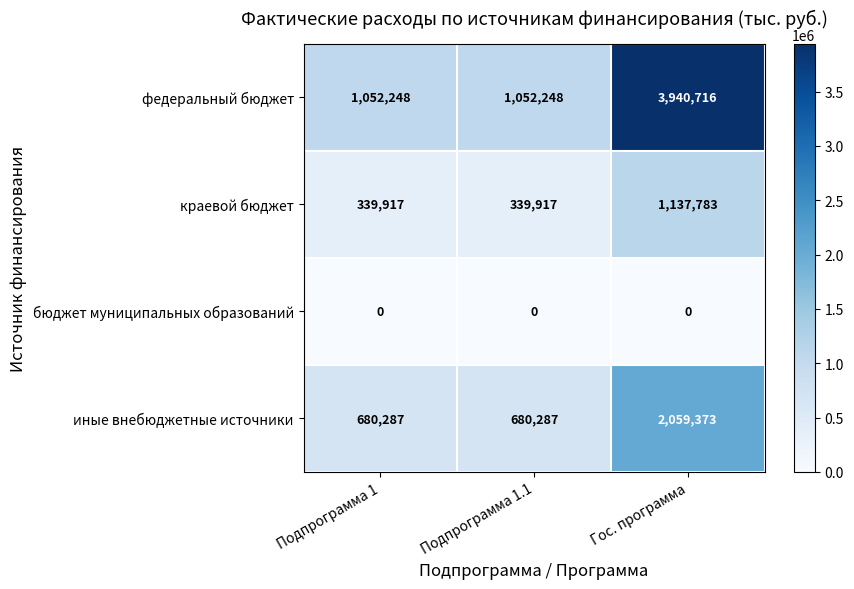

What is the greatest value displayed?

3940716